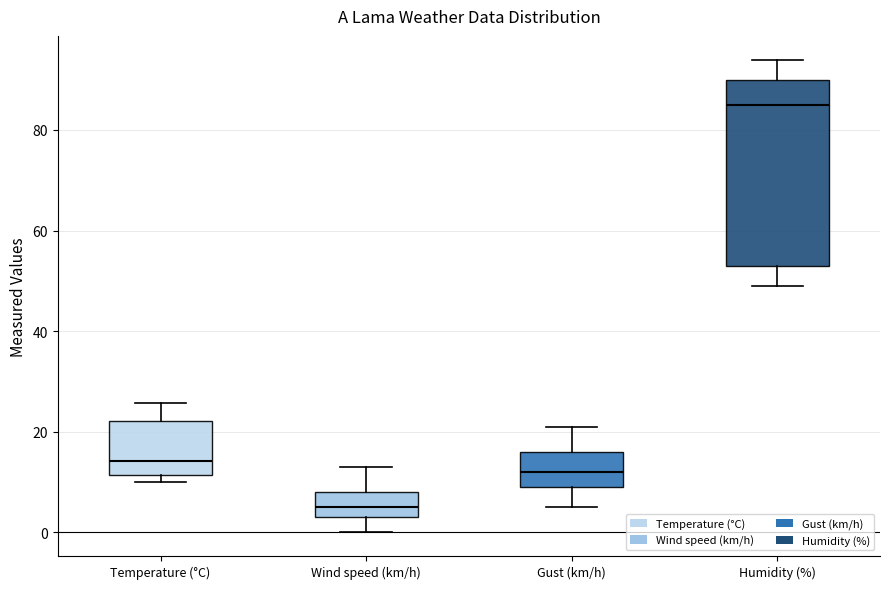

Where does the upper whisker of the box for Wind speed (km/h) end on the y-axis? The values are not printed on the chart, so give them approximately, as read against the axis.

14